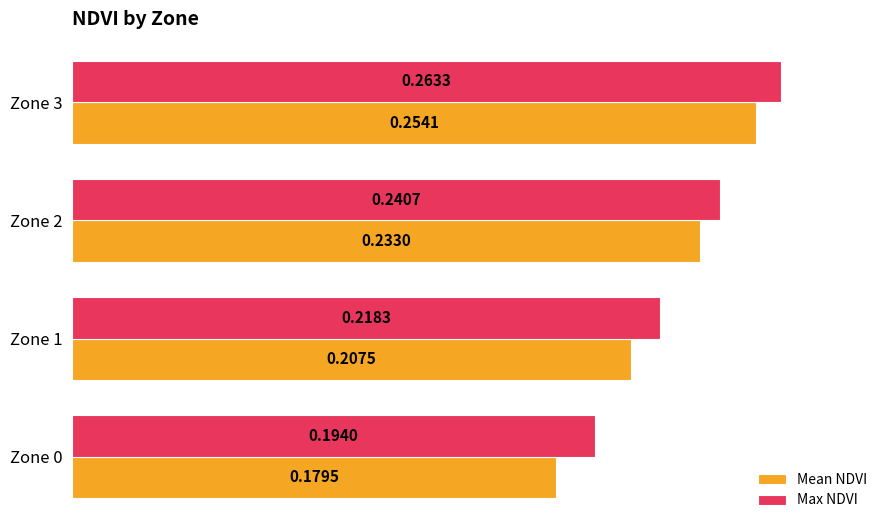

List the series in order of their peak value, lowest first.

Mean NDVI, Max NDVI